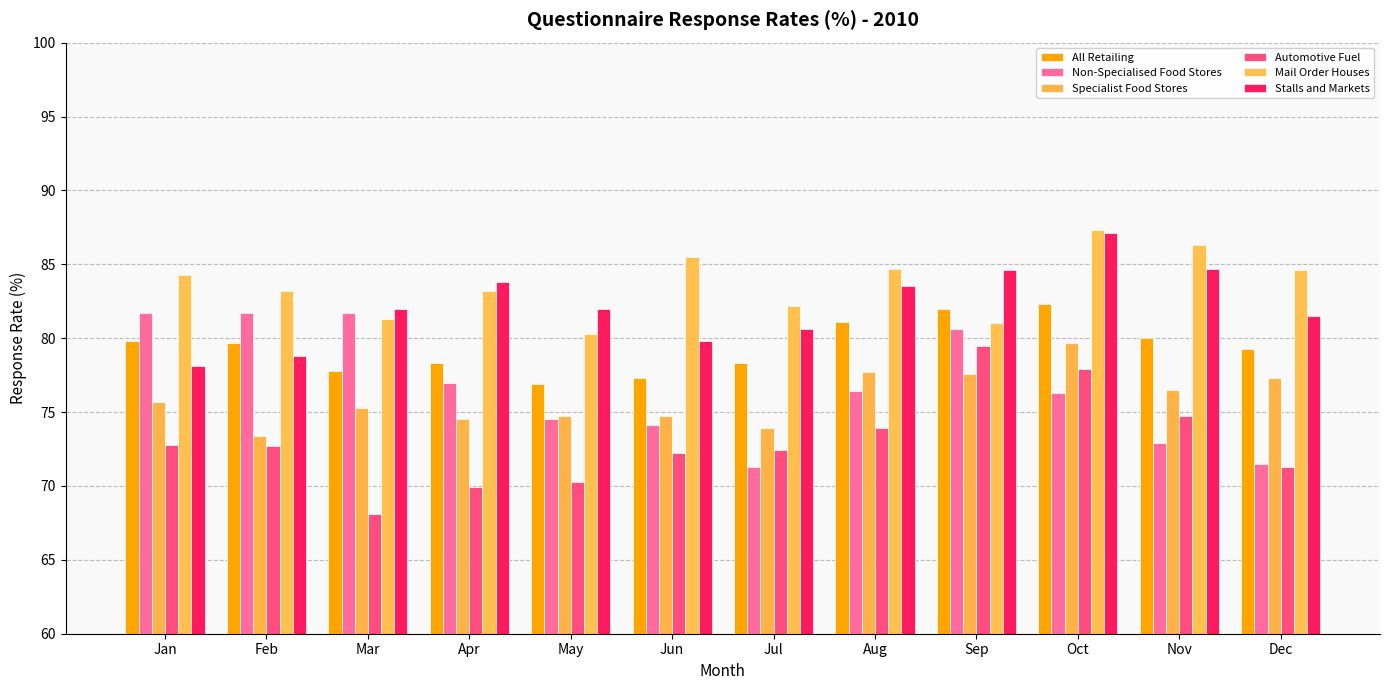

What is the average value of the Stalls and Markets series?

82.2